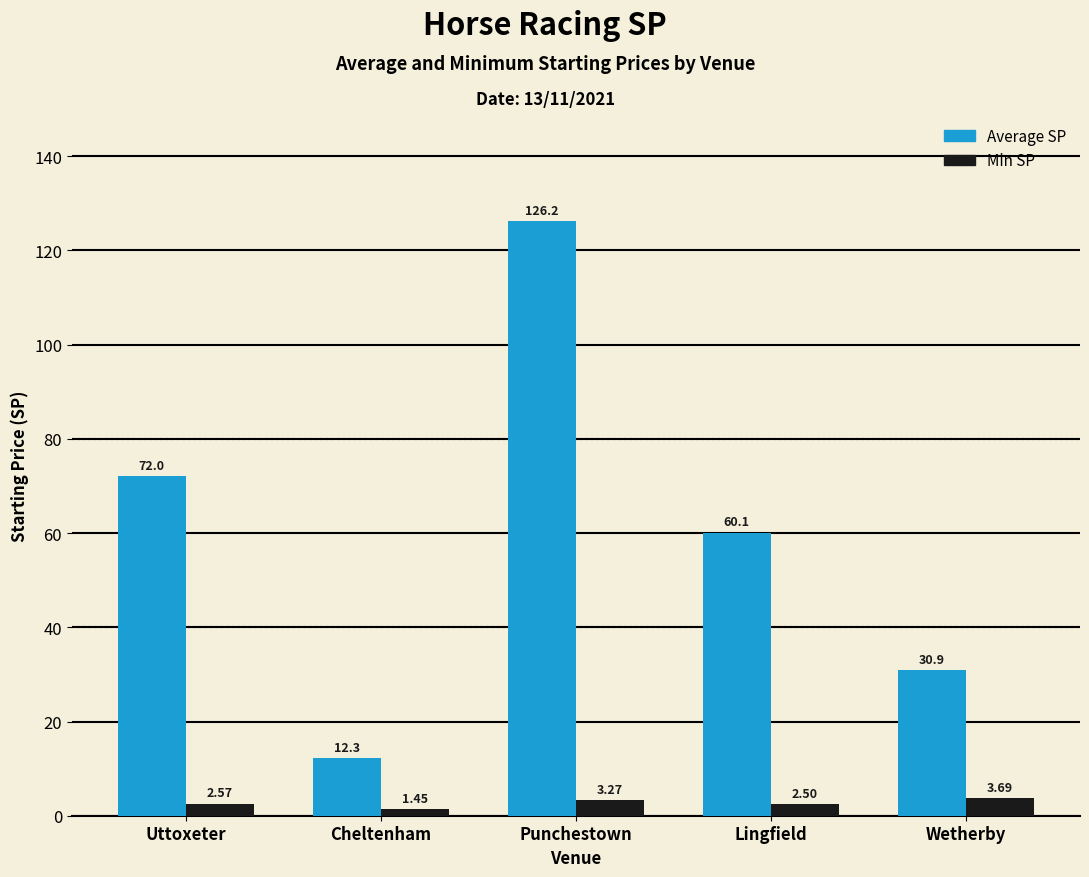

What is the difference between the Min SP values at Wetherby and Uttoxeter?

1.1